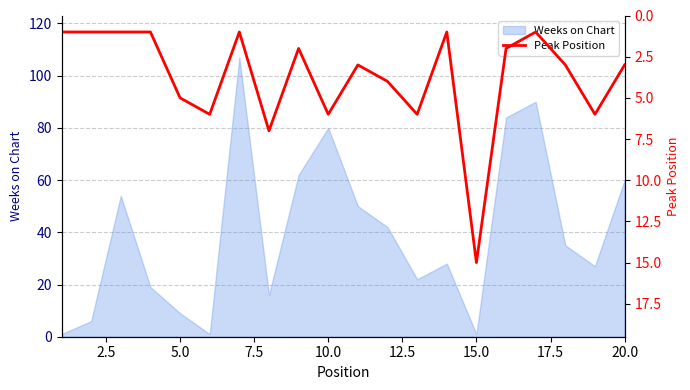

Is it true that Weeks on Chart equals 80 at 10.0?

True